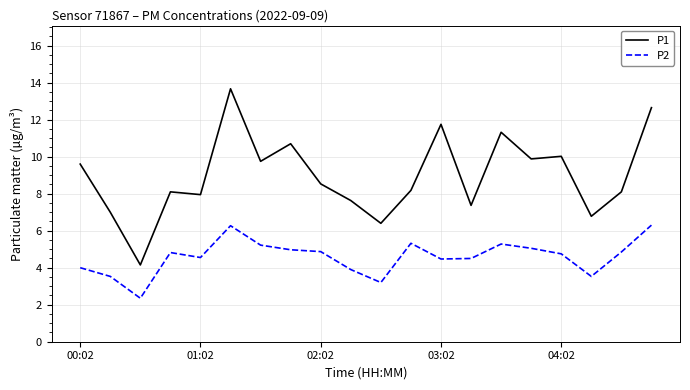

Rank the series by their average value, from lowest to highest.

P2, P1